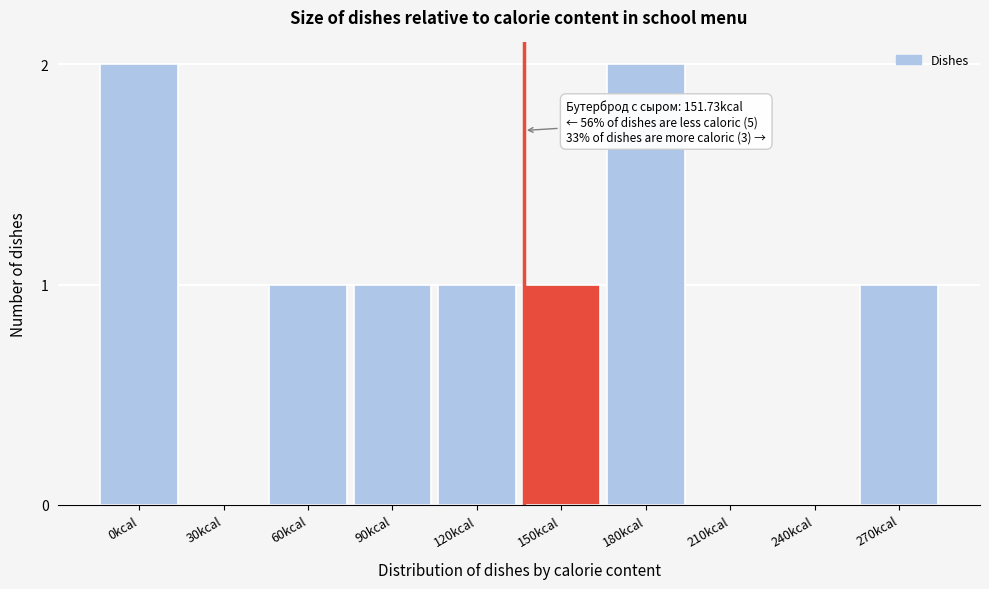

Reading left to right, extract all data points from this chart.

0kcal=2	30kcal=0	60kcal=1	90kcal=1	120kcal=1	150kcal=1	180kcal=2	210kcal=0	240kcal=0	270kcal=1